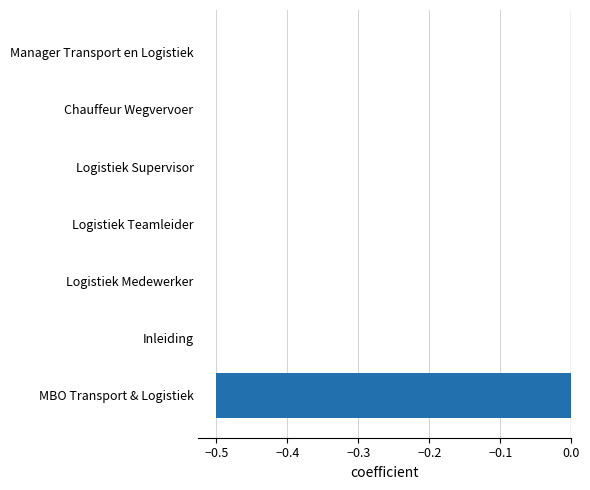

How many series are shown in this chart?

1